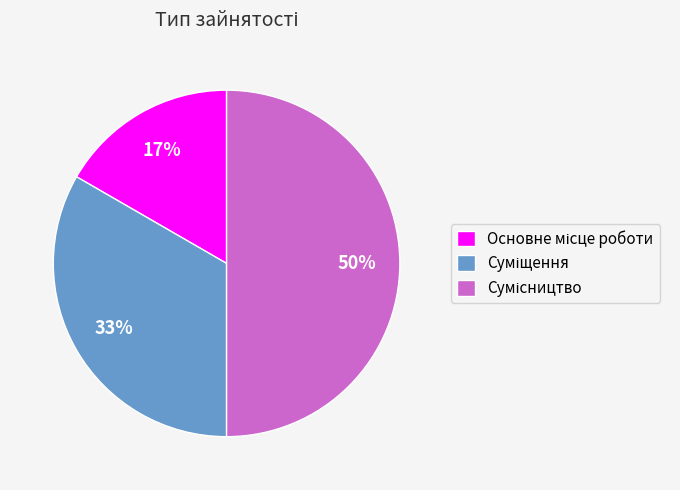

To the nearest percent, what is the average slice percentage?

33%